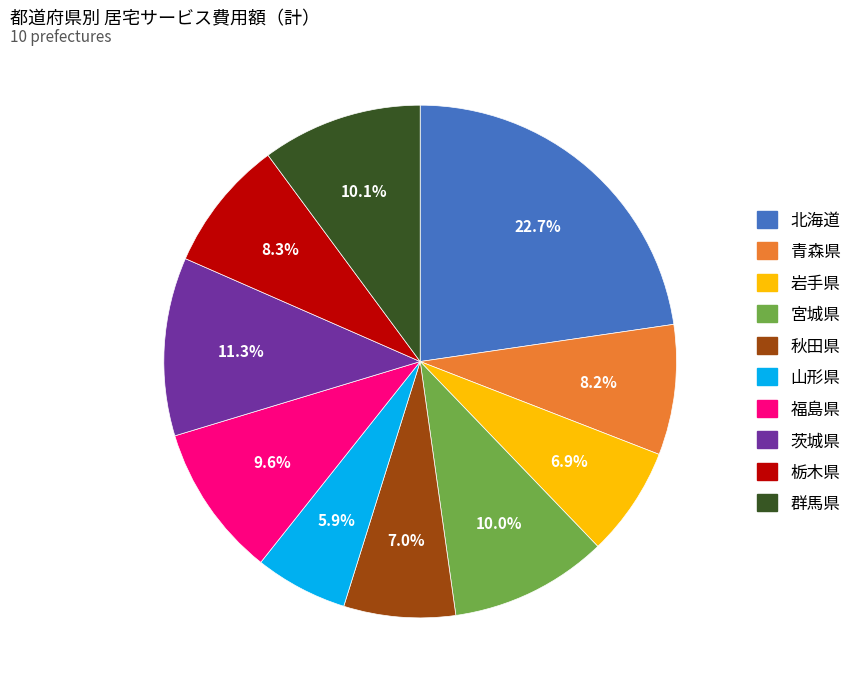

Is there any slice that represents more than half of the pie?

No